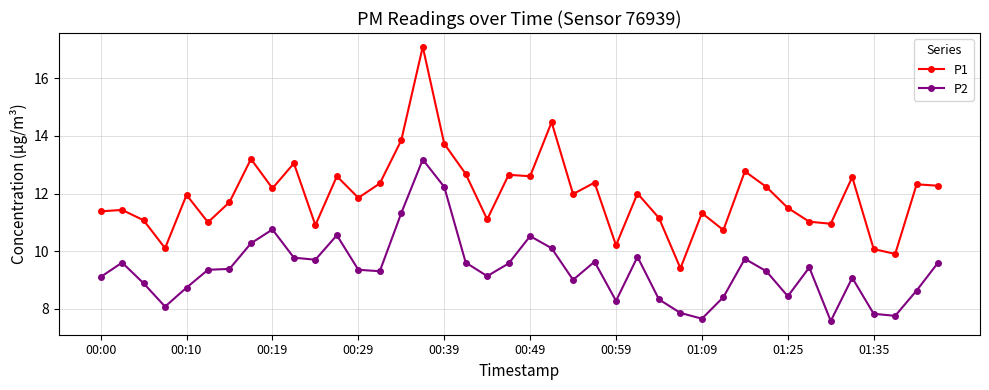

List the series in order of their peak value, highest first.

P1, P2